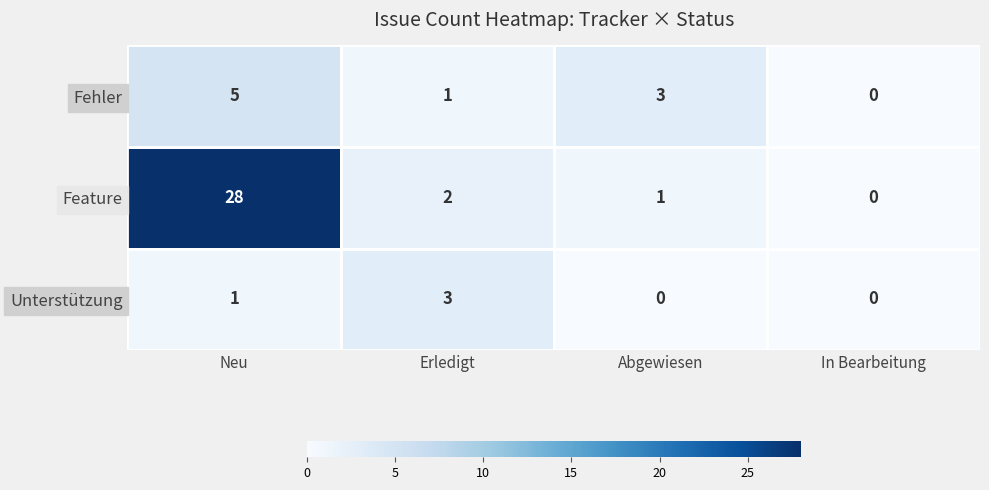

Which series has the largest total across all categories?

Feature